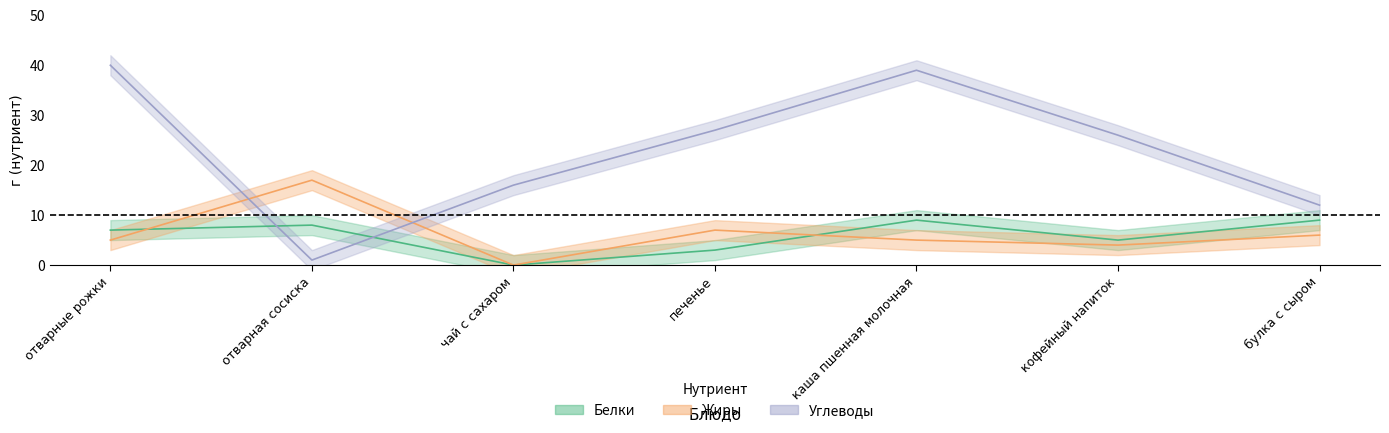

At how many categories does at least one series exceed 31?

2